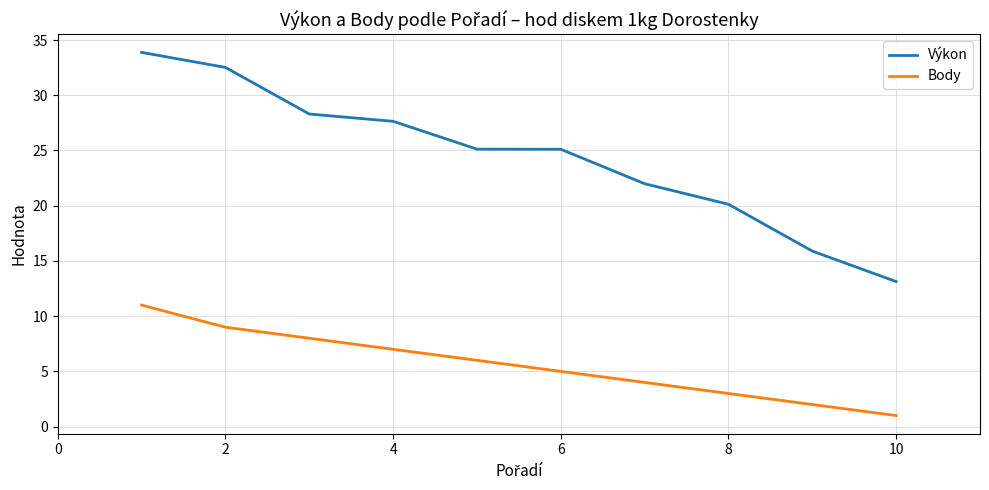

True or false: Body and Výkon cross at least once.

False